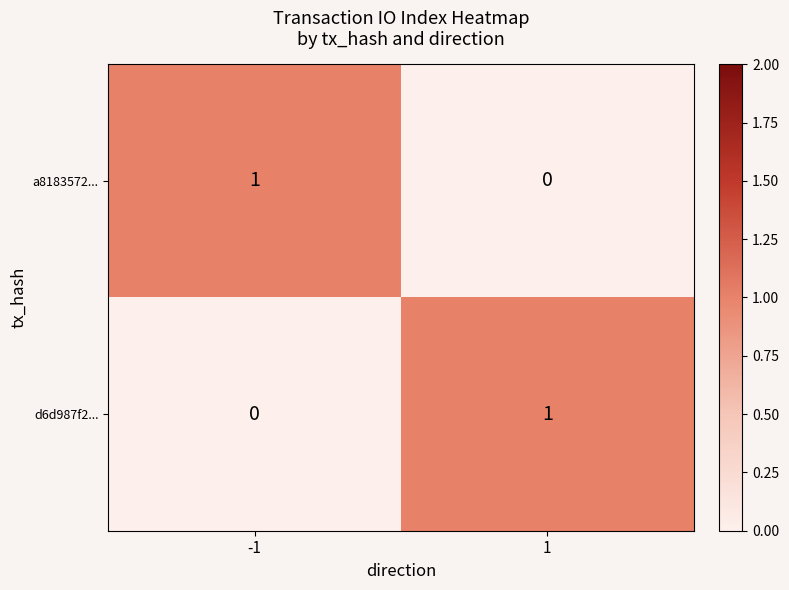

How many data points in d6d987f2... are less than 1?

1